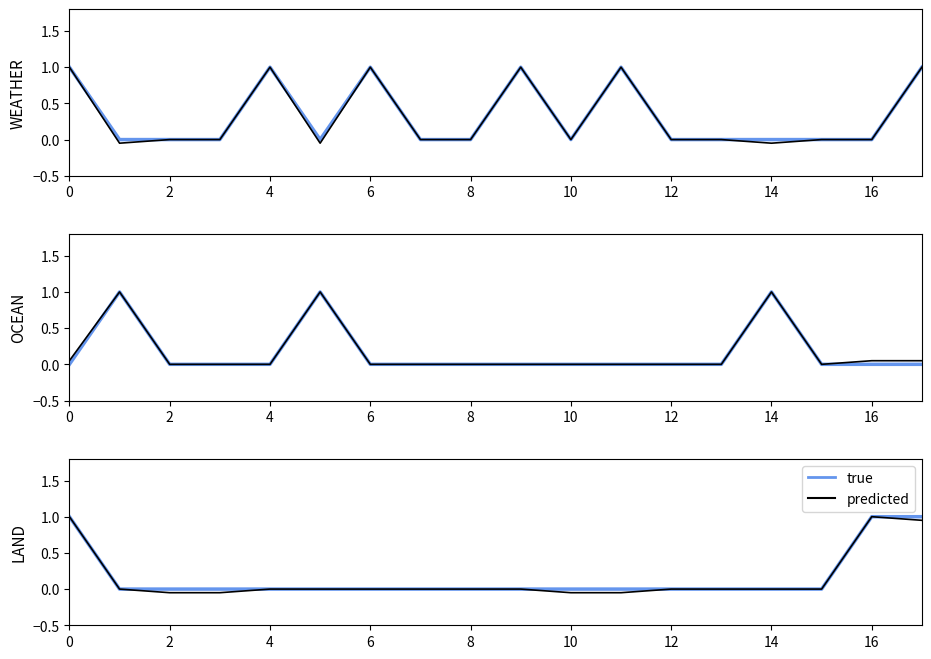

Which series has the largest total across all categories?

true